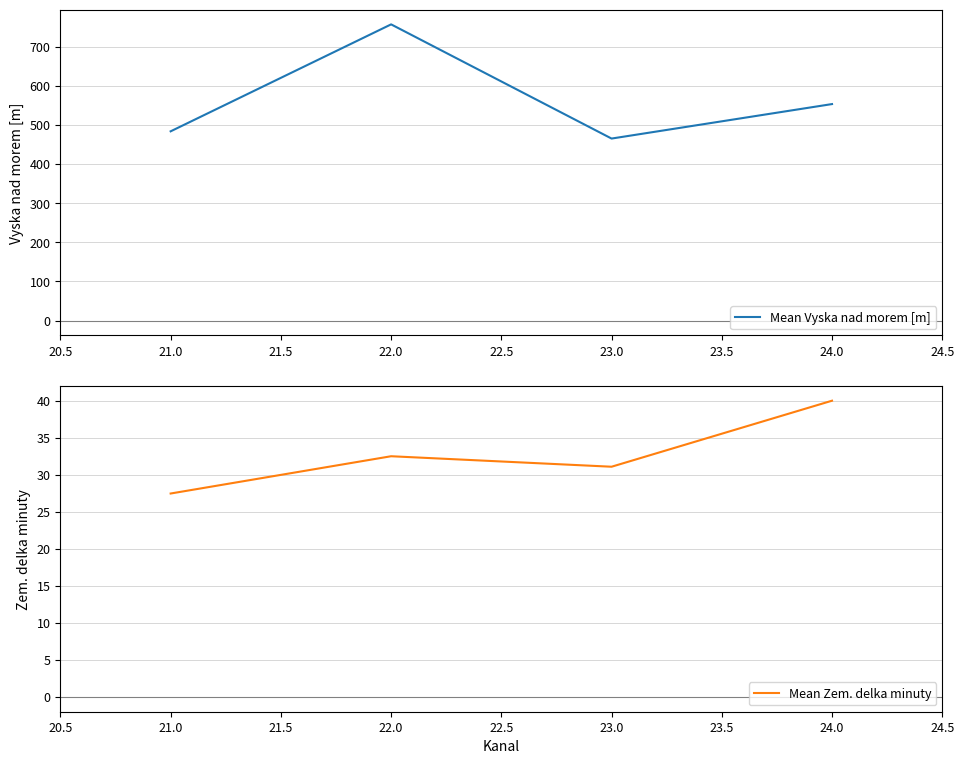

True or false: Mean Zem. delka minuty and Mean Vyska nad morem [m] intersect in this chart.

False